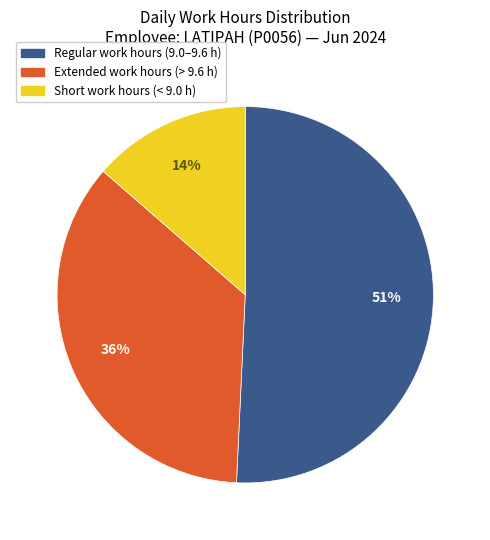

To the nearest percent, what is the difference between the largest and smallest slice percentages?

37%